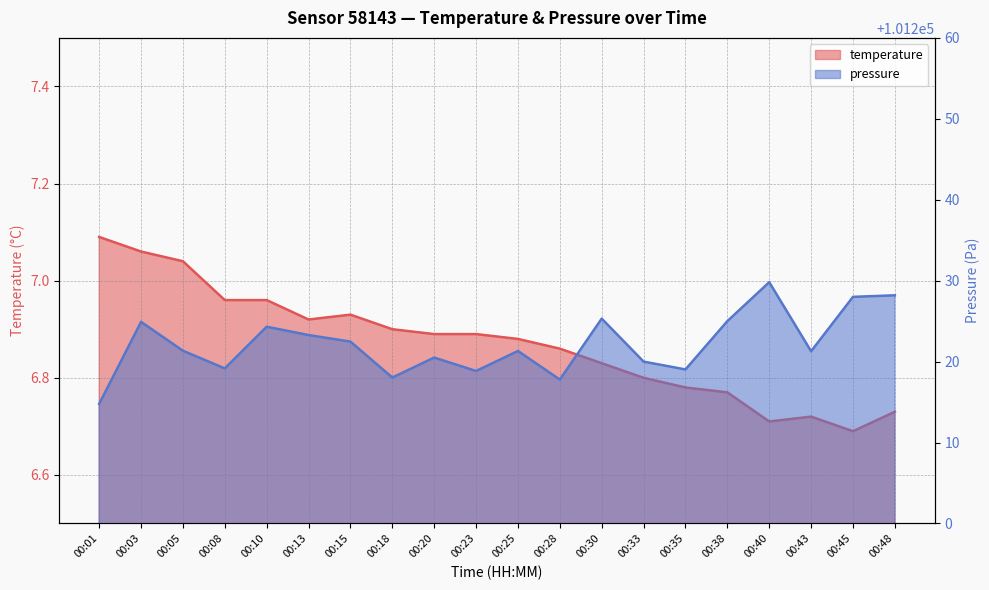

What is the average value of the pressure_kpa series?

101222.2